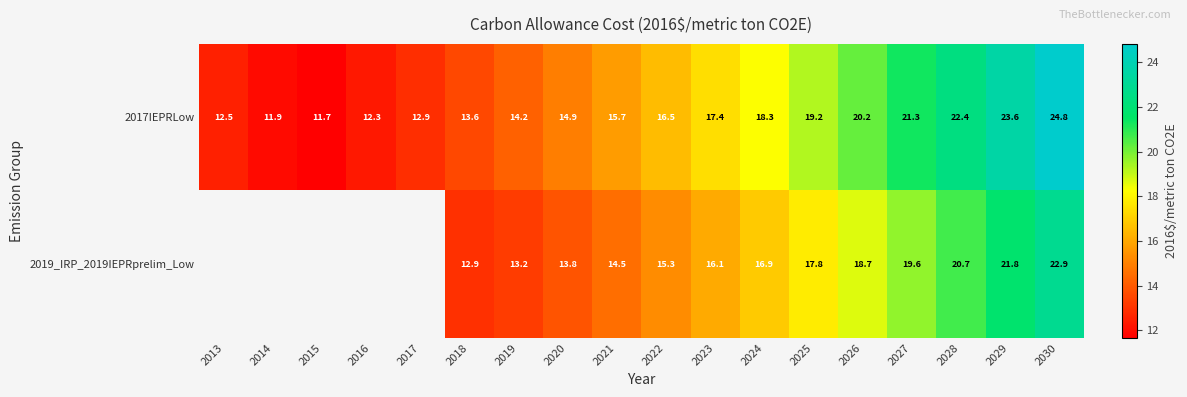

How many data points in 2017IEPRLow are above 16?

9